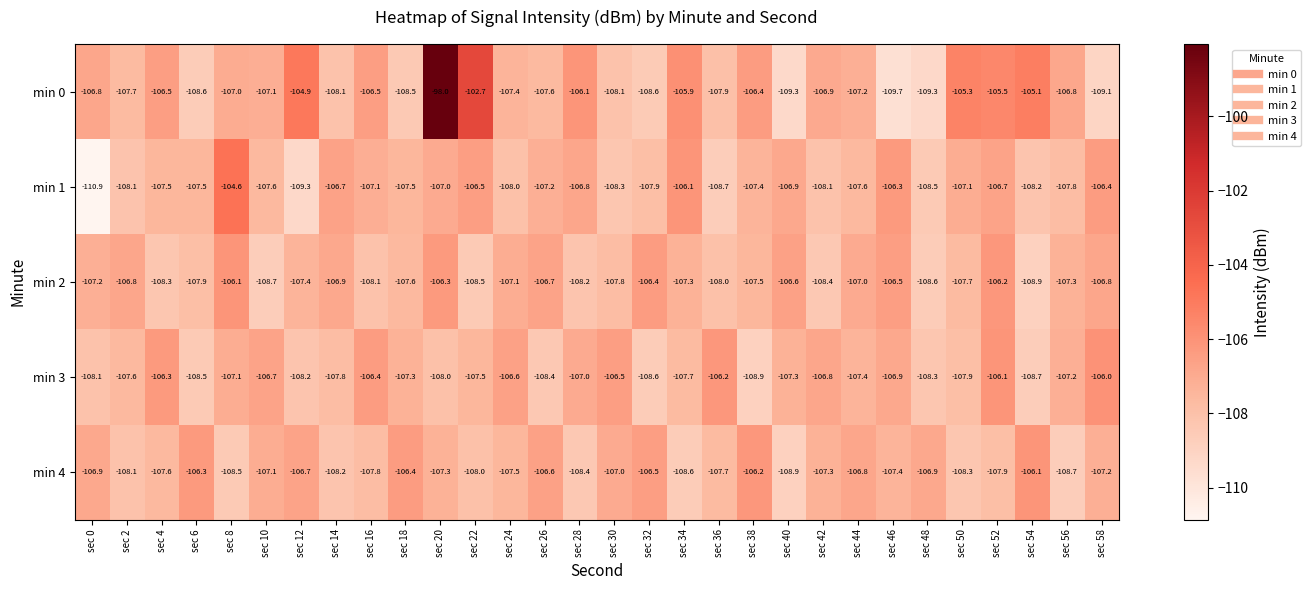

At which label is min 0 closest to -103?

sec 22